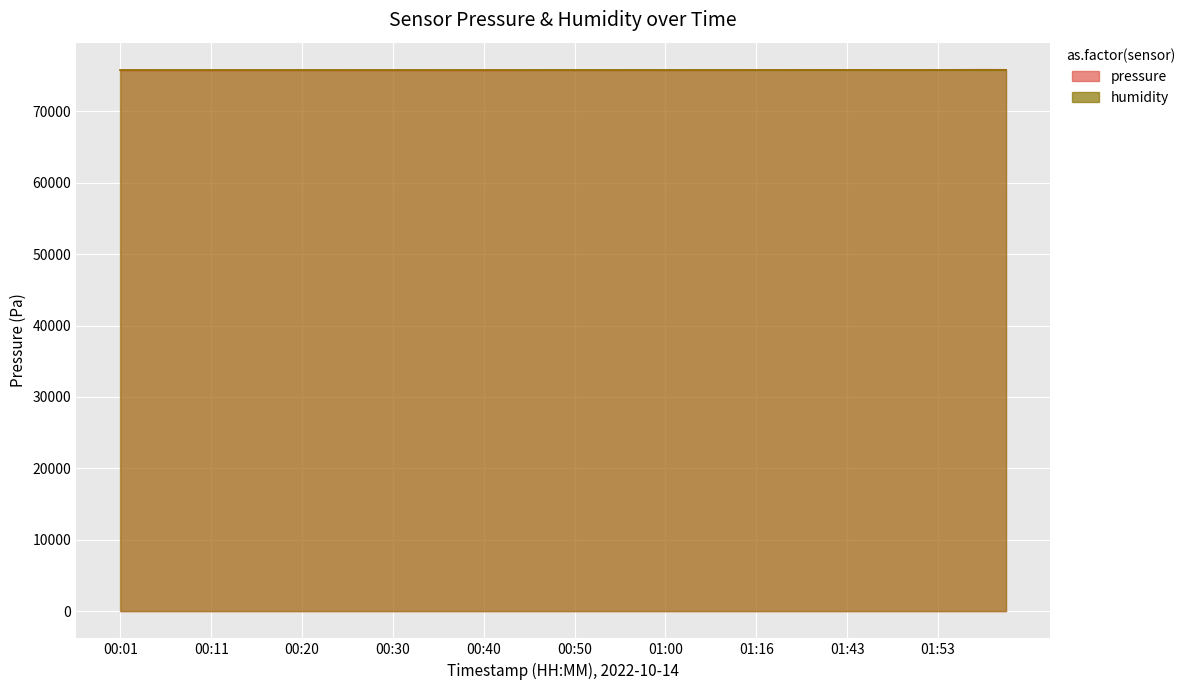

List the labels in order of value, largest first.

01:58, 01:56, 02:01, 01:39, 01:53, 01:30, 01:43, 01:46, 01:48, 01:51, 01:16, 01:21, 01:13, 00:47, 00:57, 01:05, 01:02, 00:55, 00:50, 00:52, 00:23, 00:45, 01:00, 00:20, 00:28, 00:33, 00:15, 00:30, 00:03, 00:18, 00:40, 00:42, 00:13, 00:01, 00:11, 00:37, 00:25, 00:35, 00:06, 00:08